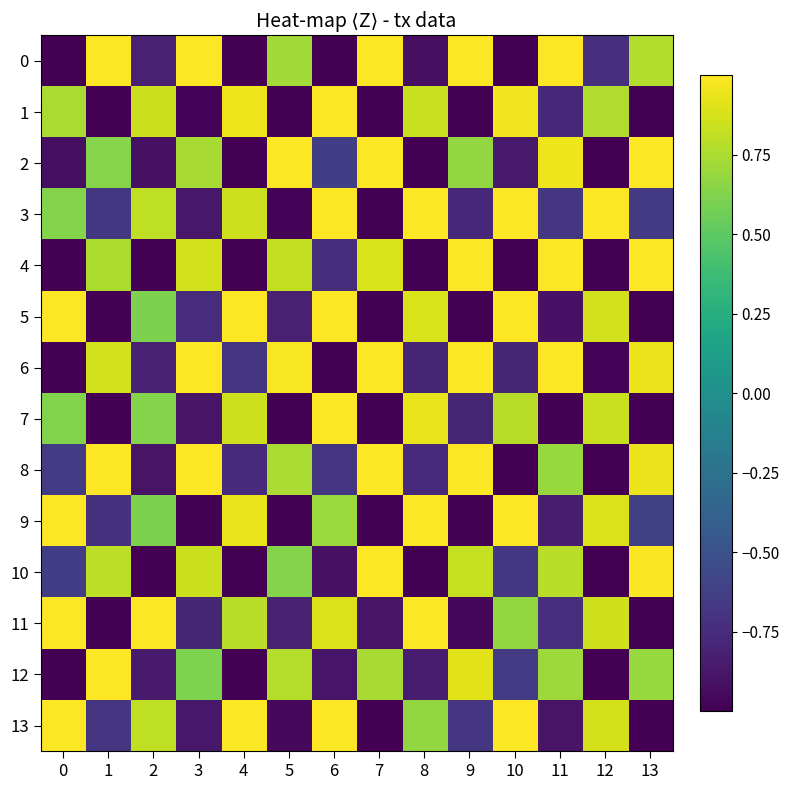

At 8, list the series in order from smallest to largest.

2, 4, 10, 0, 12, 6, 8, 13, 1, 5, 7, 3, 9, 11